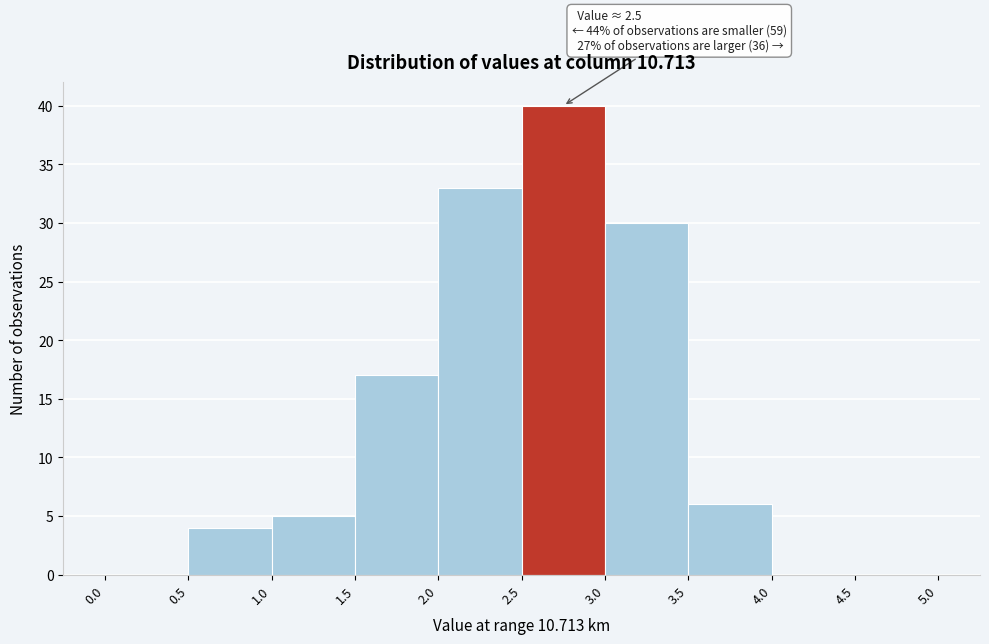

Over which range of the x-axis is the bar tallest?

2.5 to 3.0